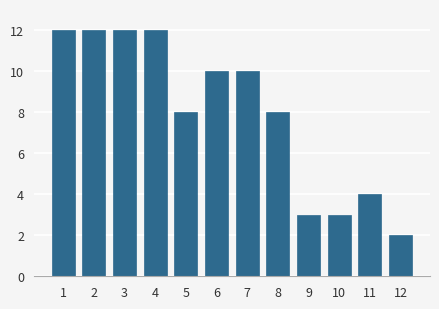

Reading left to right, transcribe all the data shown in this chart.

1=12	2=12	3=12	4=12	5=8	6=10	7=10	8=8	9=3	10=3	11=4	12=2